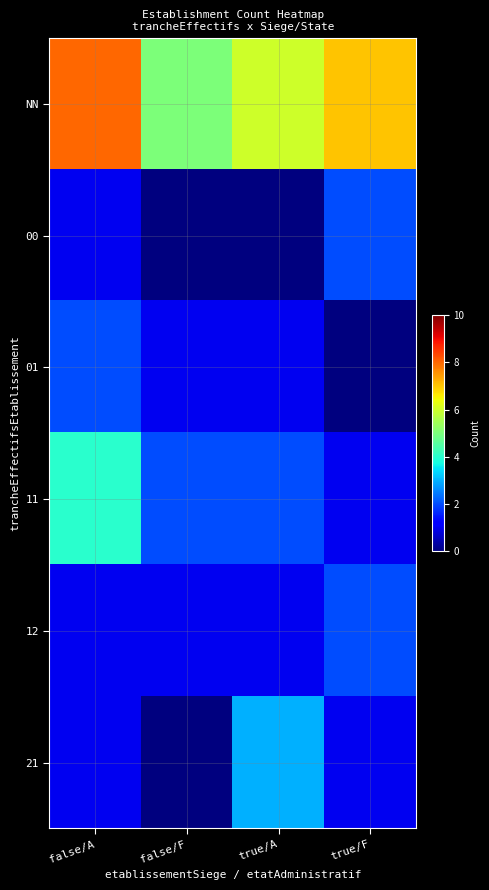

At how many categories does at least one series exceed 7?

1